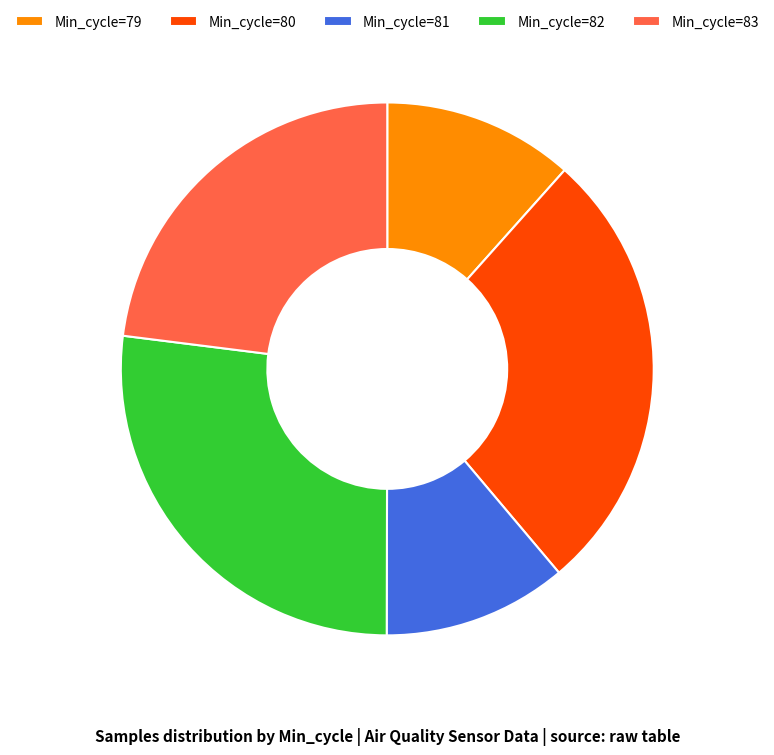

Does Min_cycle=83 account for over 50% of the chart?

No